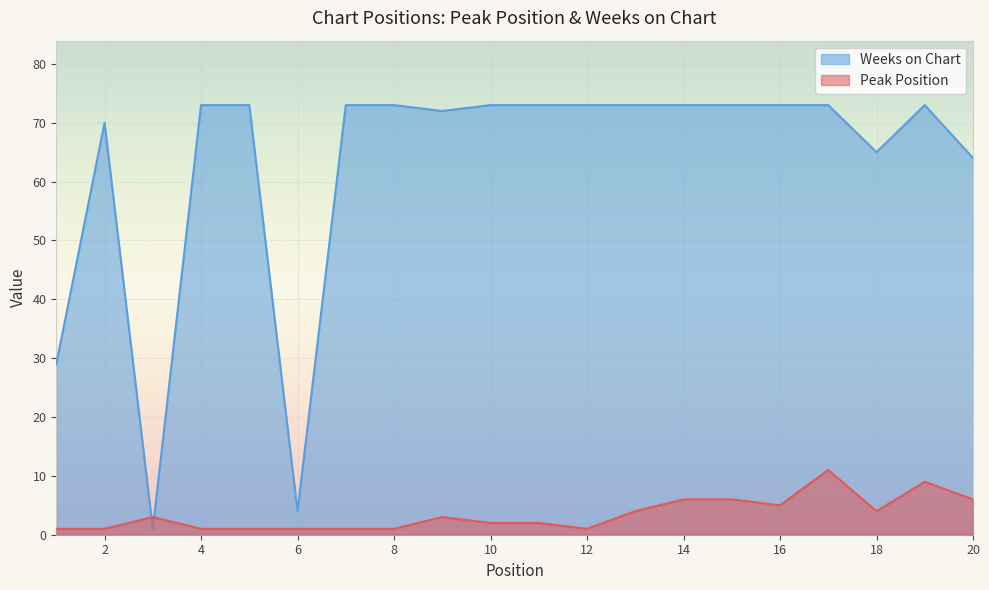

At which category is the sum across all series the highest?

17